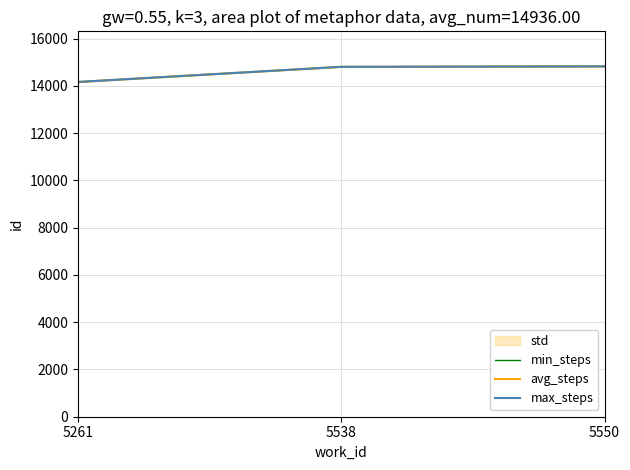

Where is max_steps nearest to the value 14499?

5538